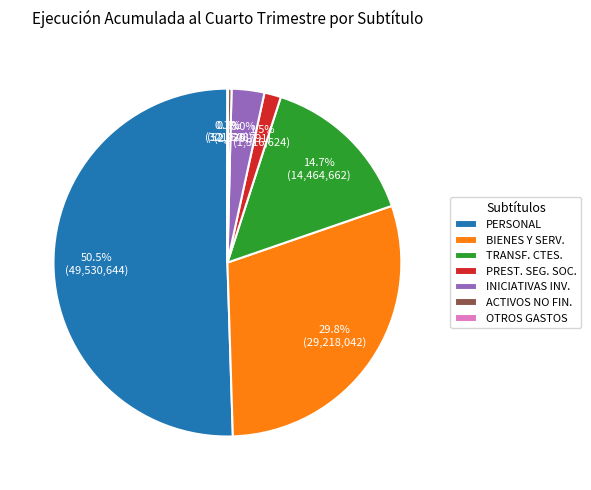

Which category accounts for the majority?

PERSONAL